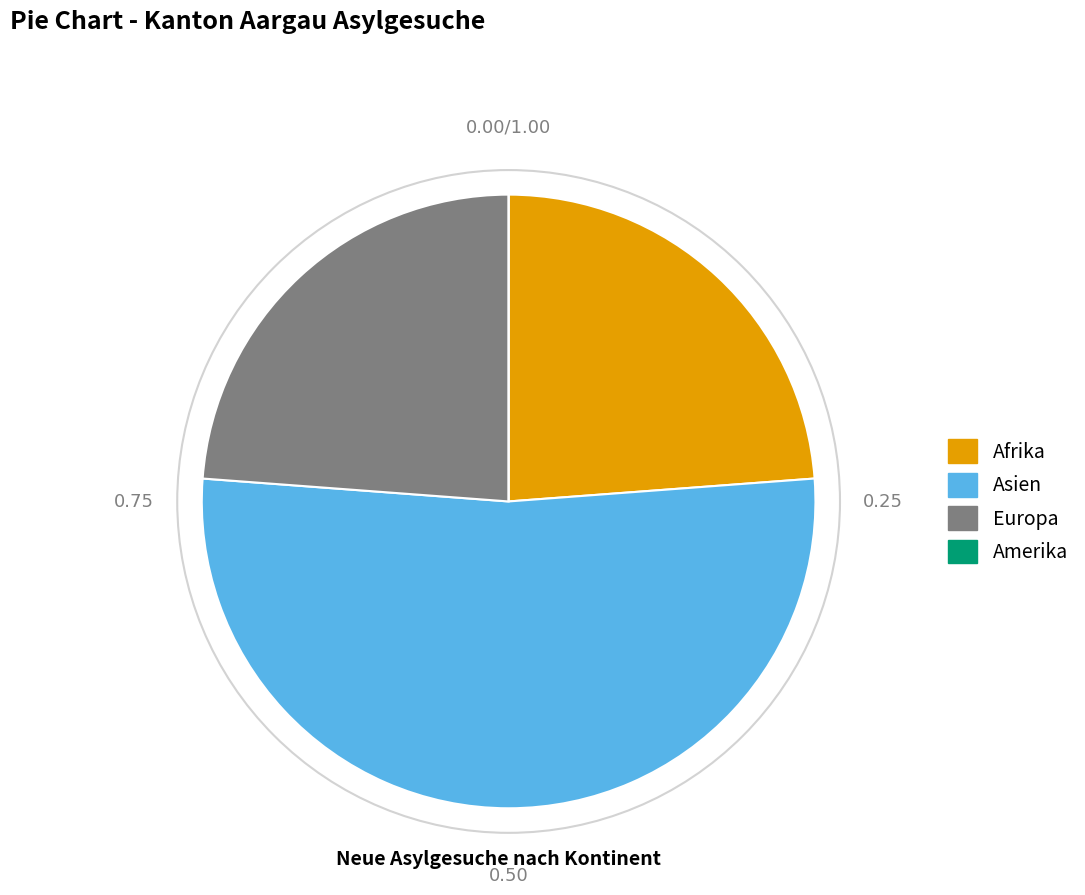

What is the ratio of the value at Afrika to the value at Asien?

0.5